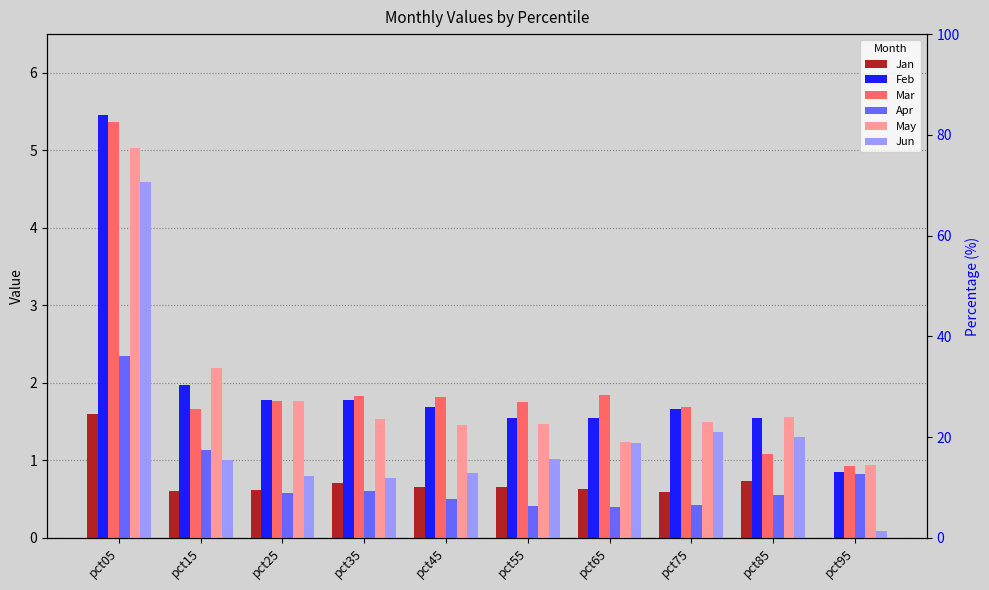

What is the average value of the Apr series?

0.8